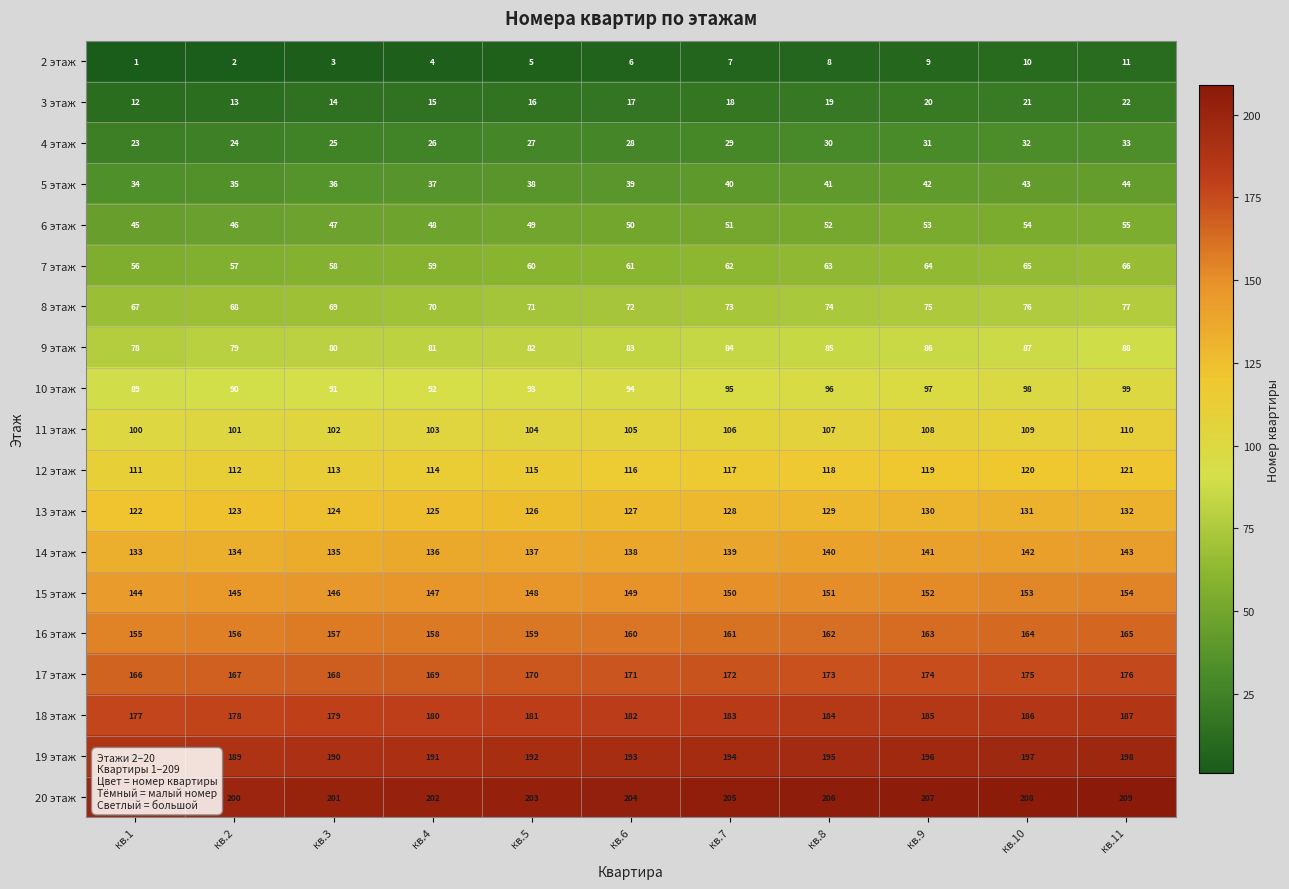

What is the sum of all 5 этаж values?

429